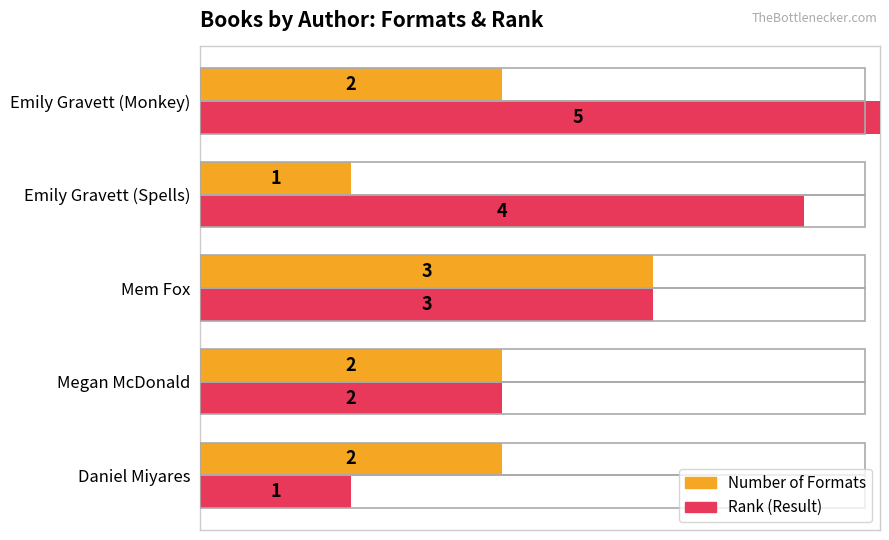

Which series has the widest spread of values?

Rank (Result)